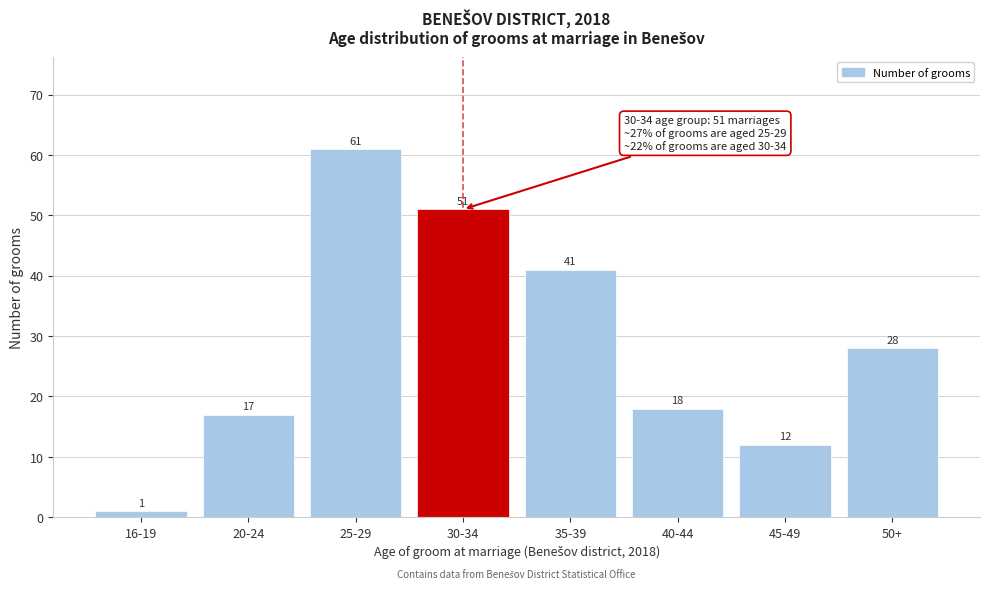

Reading left to right, what are all the values shown in this chart?

16-19=1	20-24=17	25-29=61	30-34=51	35-39=41	40-44=18	45-49=12	50+=28